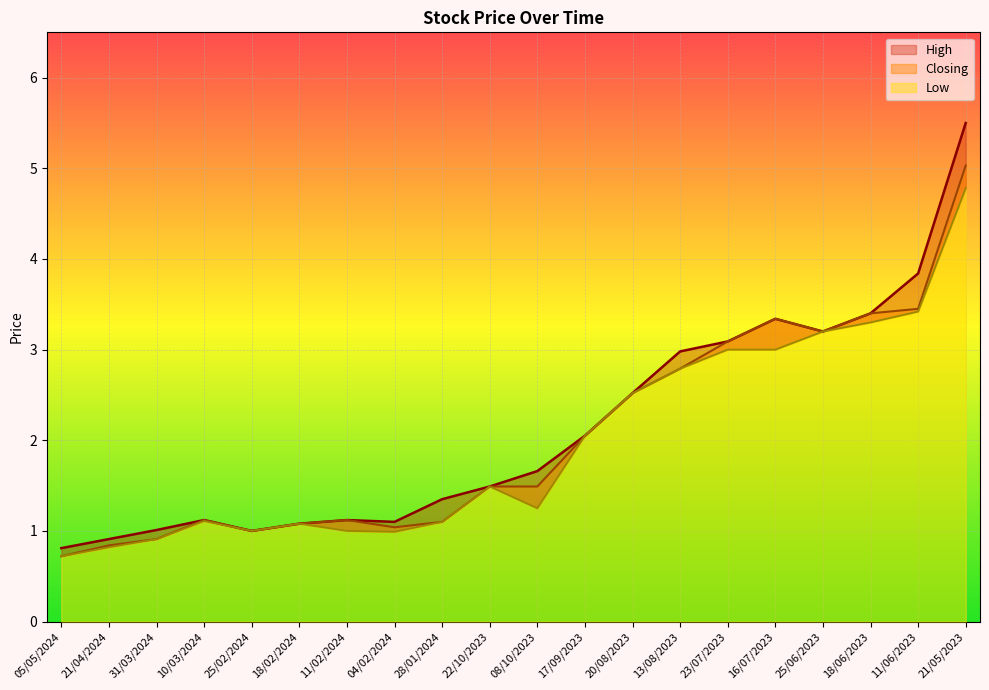

What is the difference between the maximum and minimum values in the Low series?

4.1